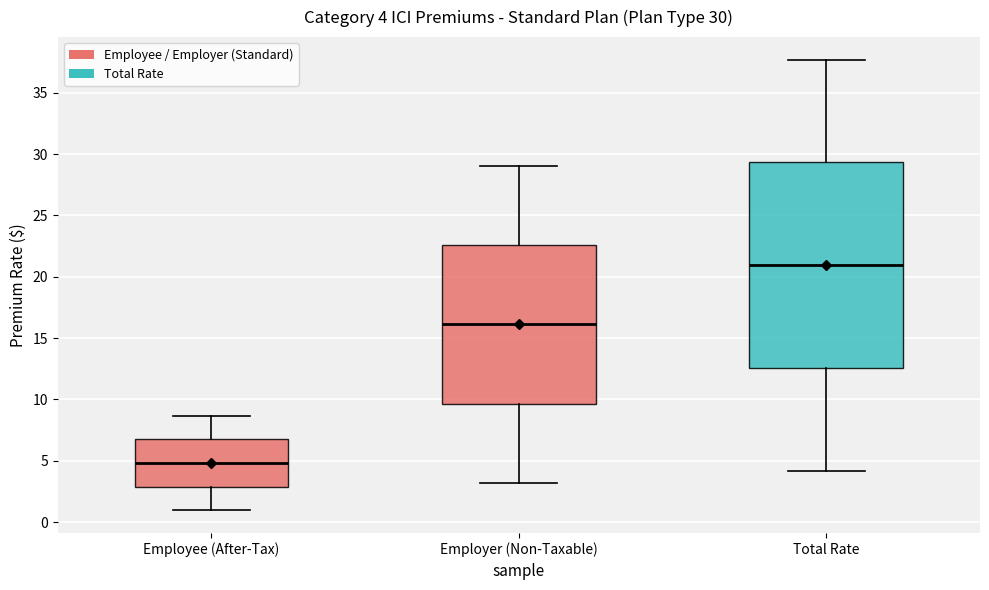

Which box's median line is the lowest?

Employee (After-Tax)